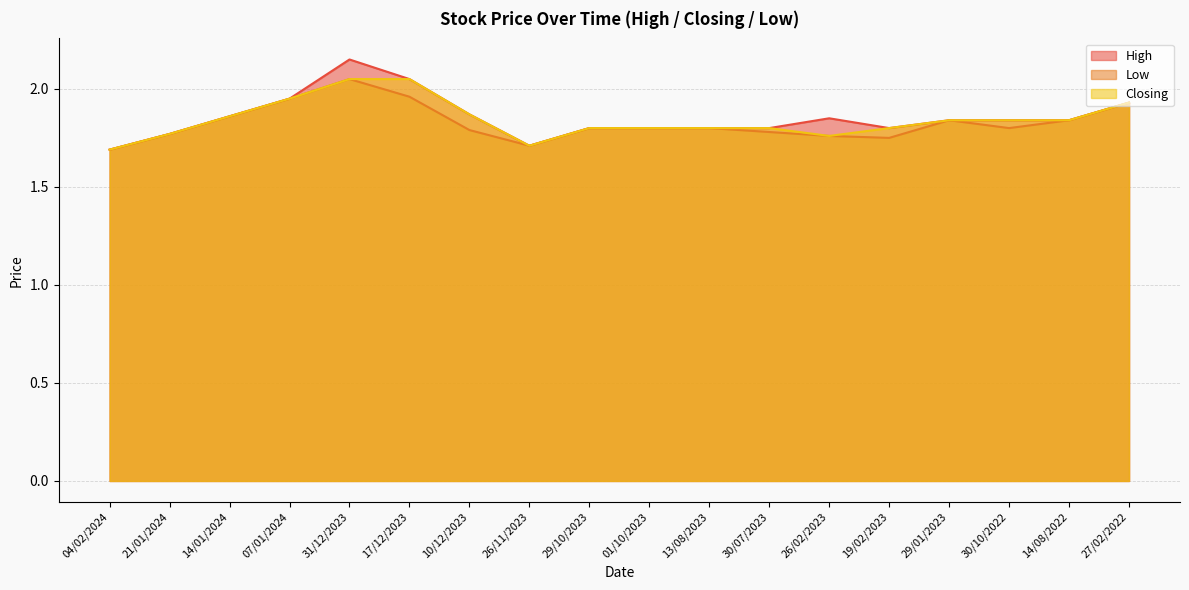

True or false: High and Closing intersect in this chart.

False